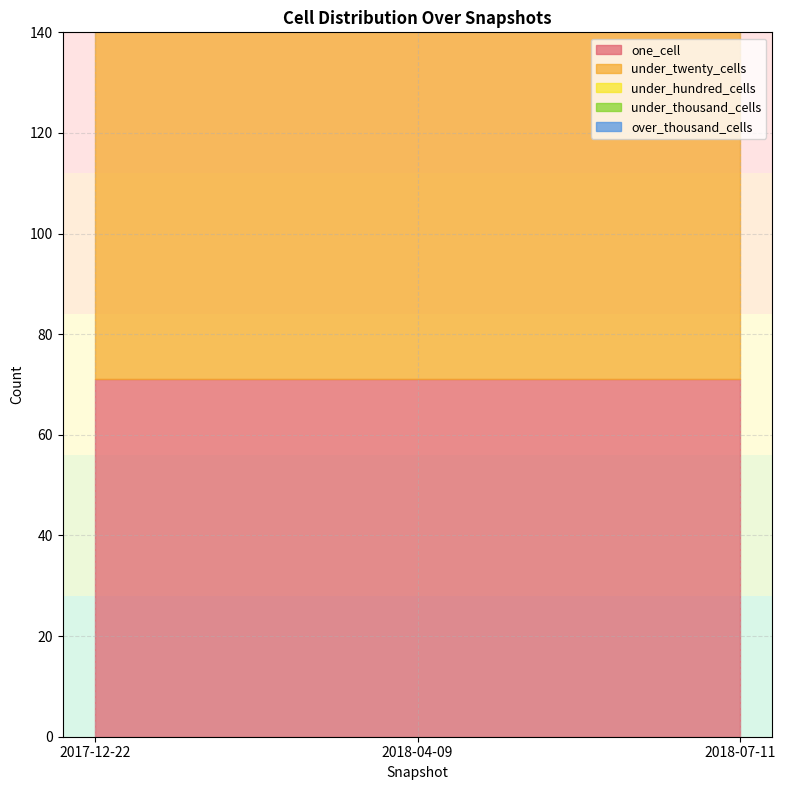

The value of under_hundred_cells at 2018-04-09 is 0. True or false?

True